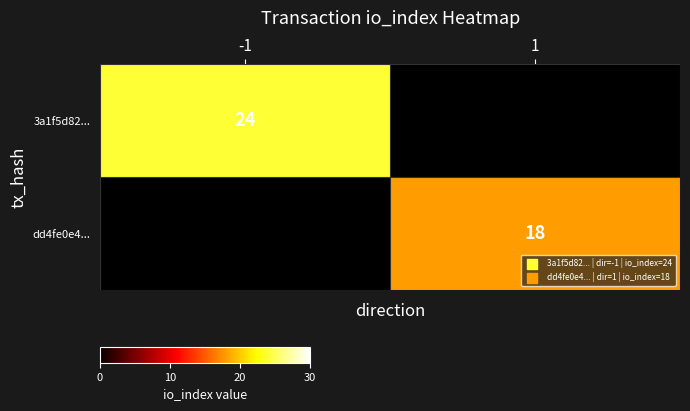

What is the minimum value shown in the chart?

18.0